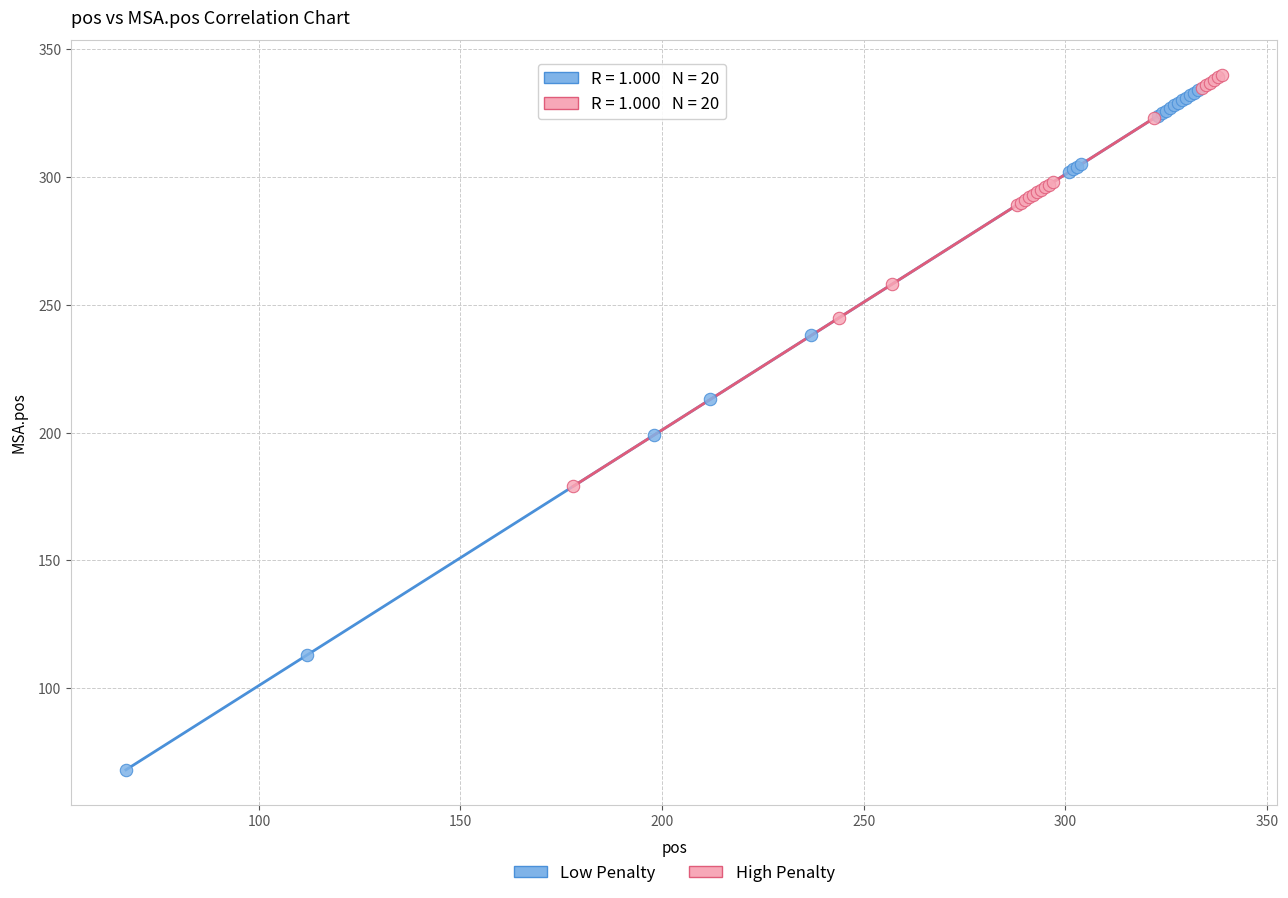

Which series contains the lowest Y value?

Low Penalty